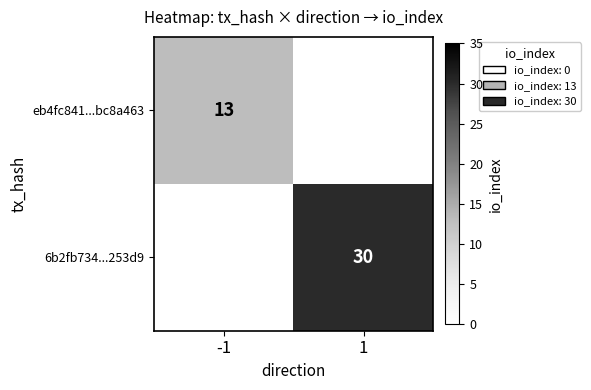

The value of eb4fc841...bc8a463 at -1 is 18. True or false?

False